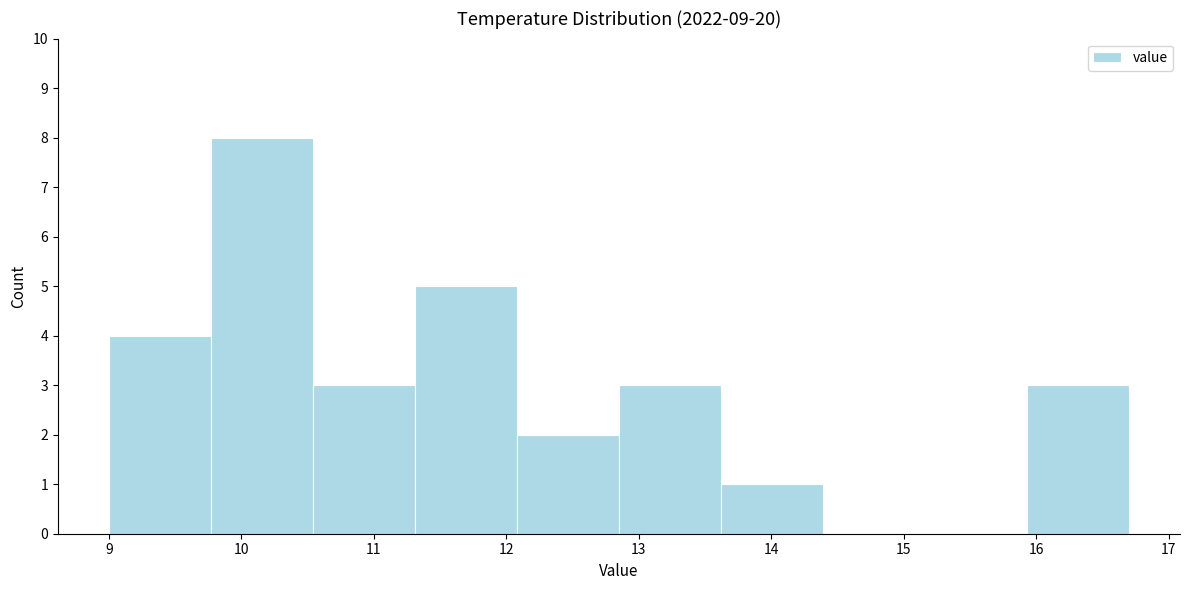

Reading left to right, list every bar in this chart as the range it spans on the x-axis followed by its height. Neither the bar edges nor the heights are printed on the chart, so give them approximately, as read against the axes.

9.00 to 9.77: 4
9.77 to 10.54: 8
10.54 to 11.31: 3
11.31 to 12.08: 5
12.08 to 12.85: 2
12.85 to 13.62: 3
13.62 to 14.39: 1
14.39 to 15.16: 0
15.16 to 15.93: 0
15.93 to 16.70: 3